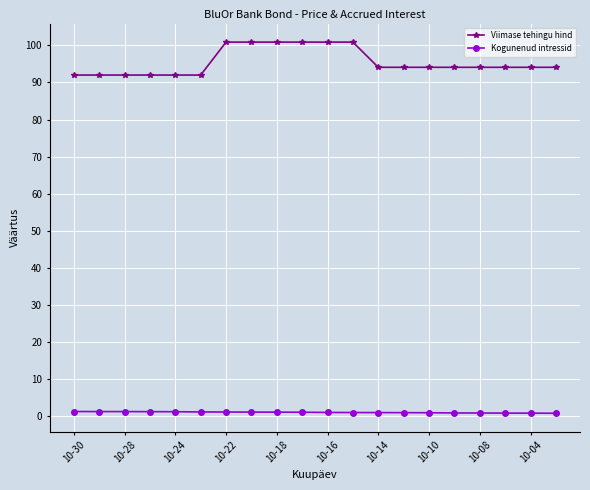

True or false: Viimase tehingu hind and Kogunenud intressid cross at least once.

False